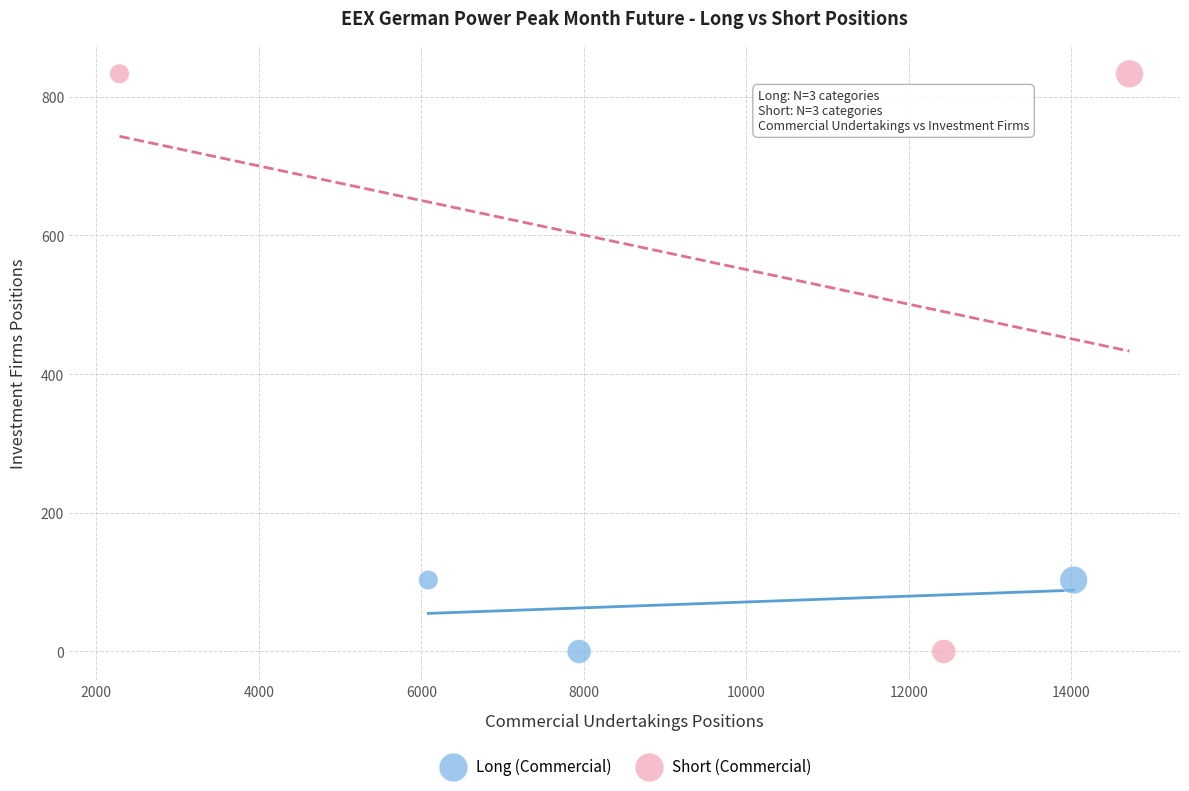

Which series has the largest Y range (max minus min)?

Short (Commercial)